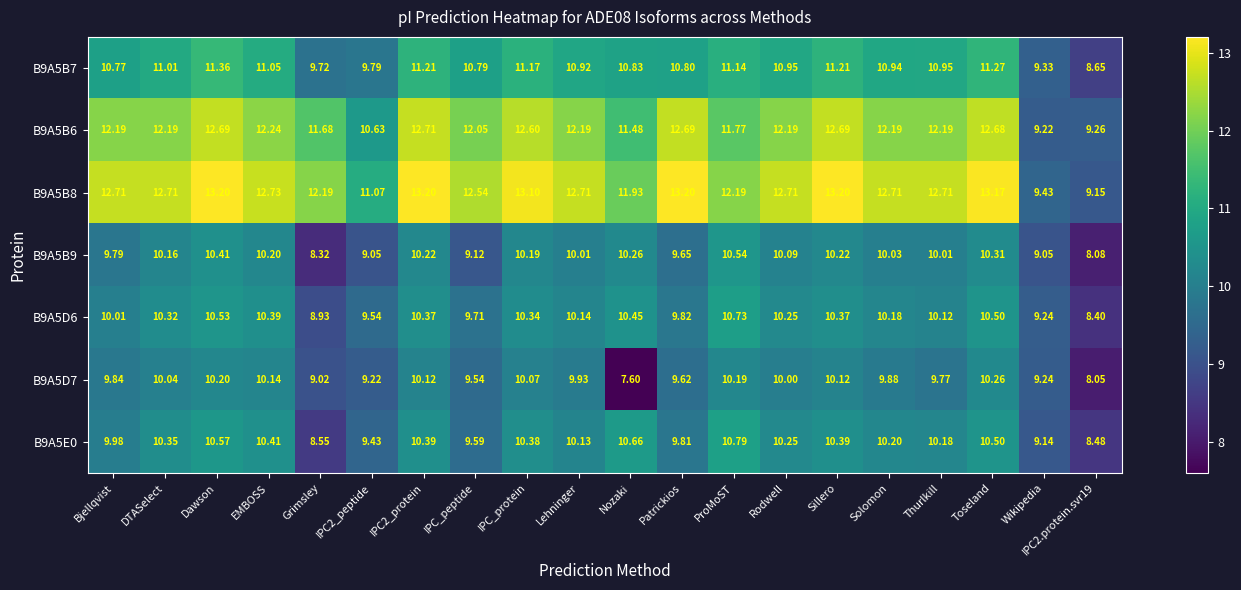

At how many categories does at least one series exceed 9?

20